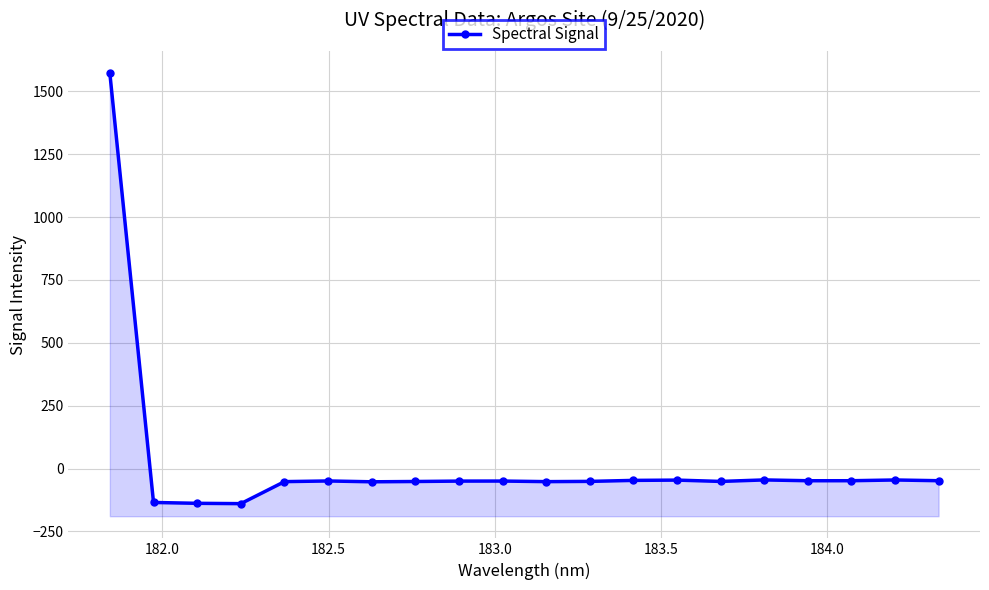

How many positive values are there?

1